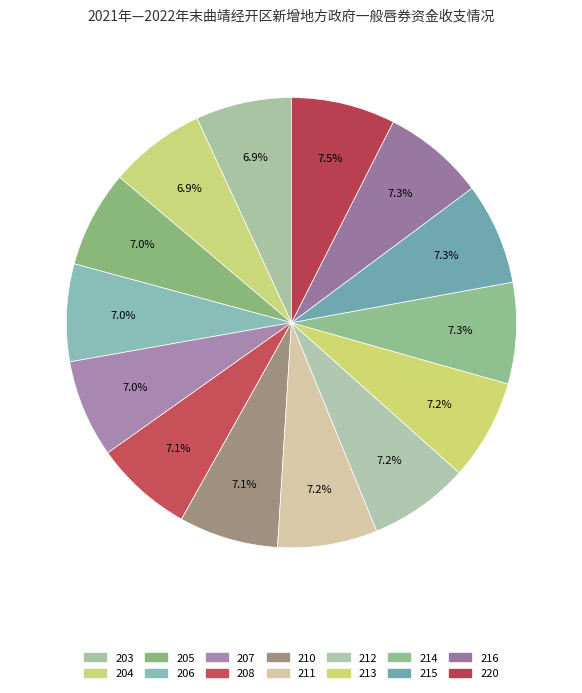

What is the total percentage of 215 and 203?

14.2%